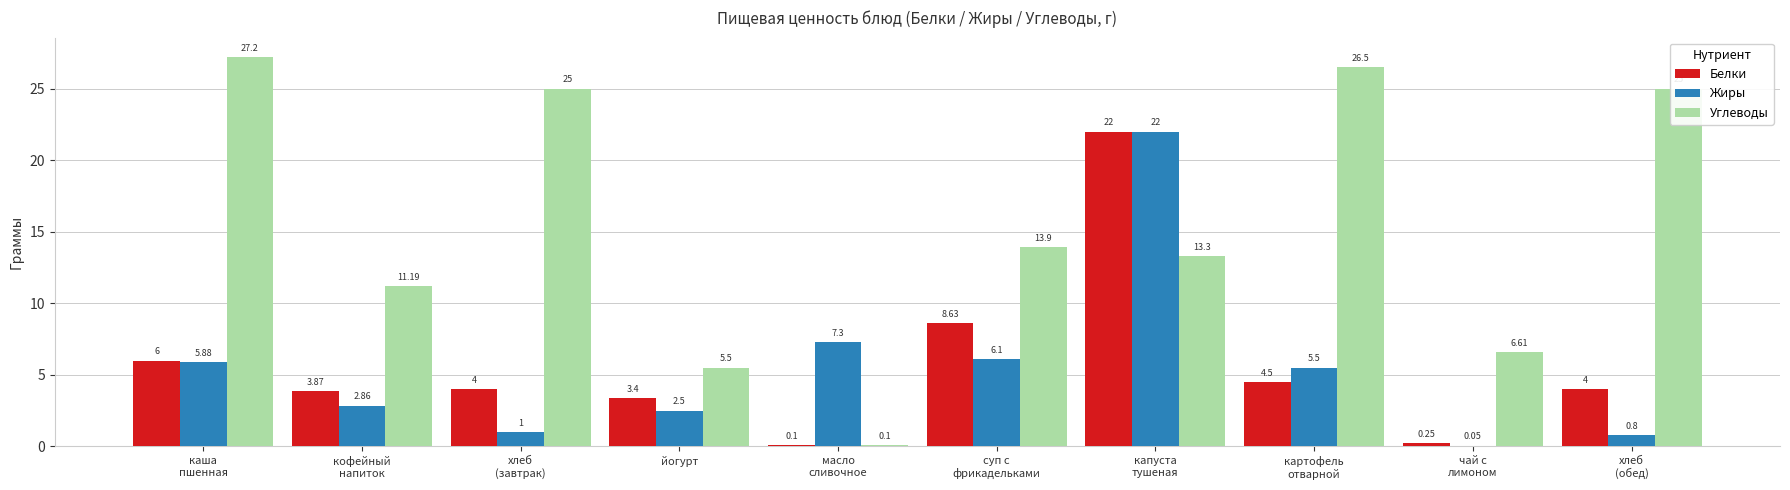

What are all the series names shown in the legend?

Белки, Жиры, Углеводы